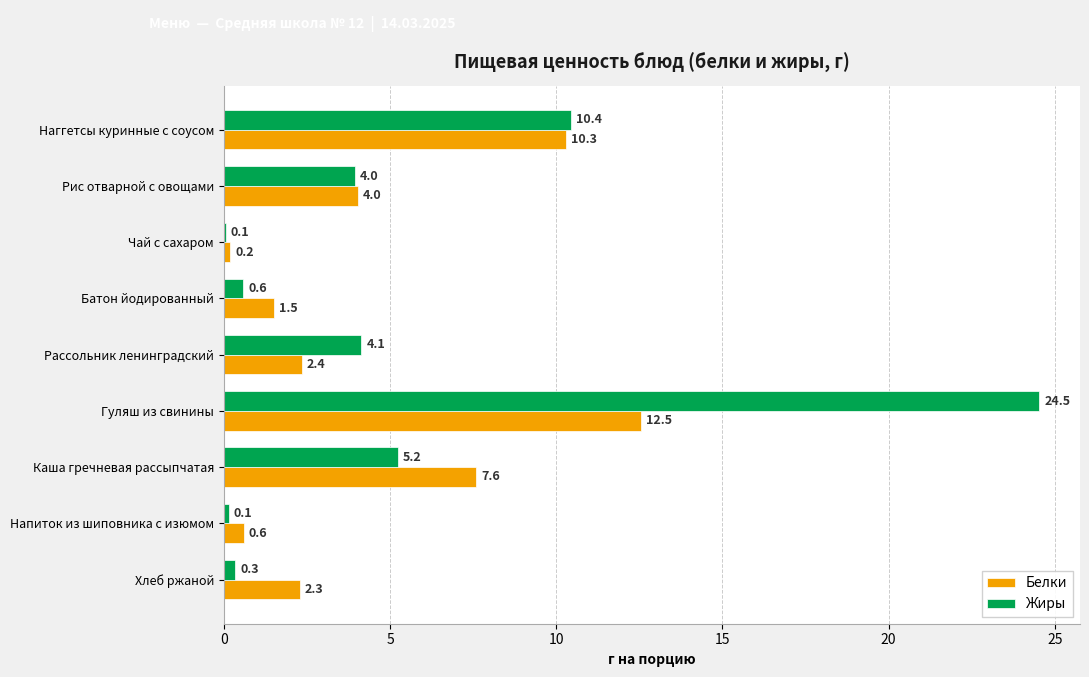

Where is Белки nearest to the value 6?

Каша гречневая рассыпчатая